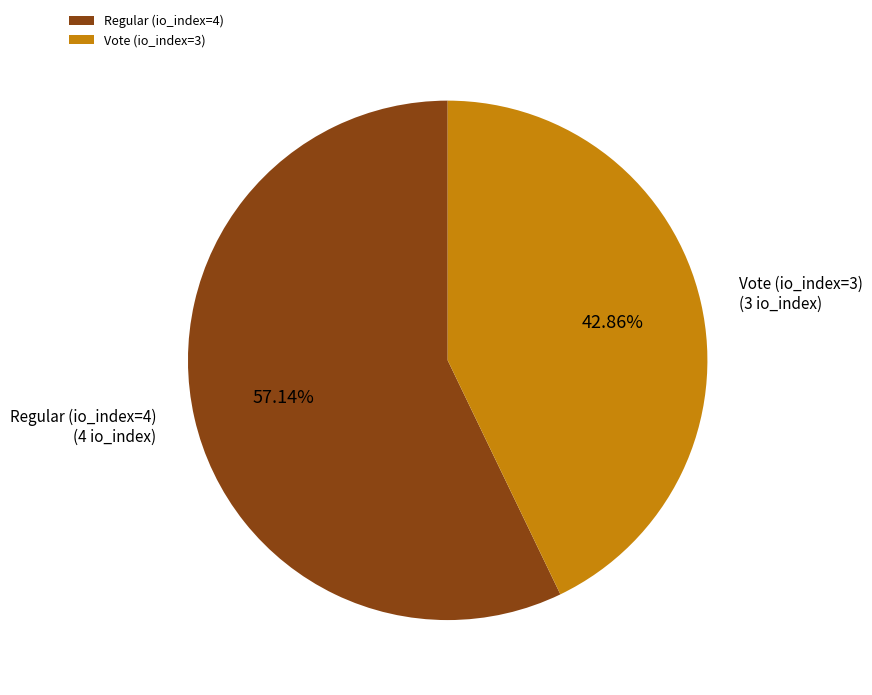

How much of the chart is everything except Vote (io_index=3)?

57.1%